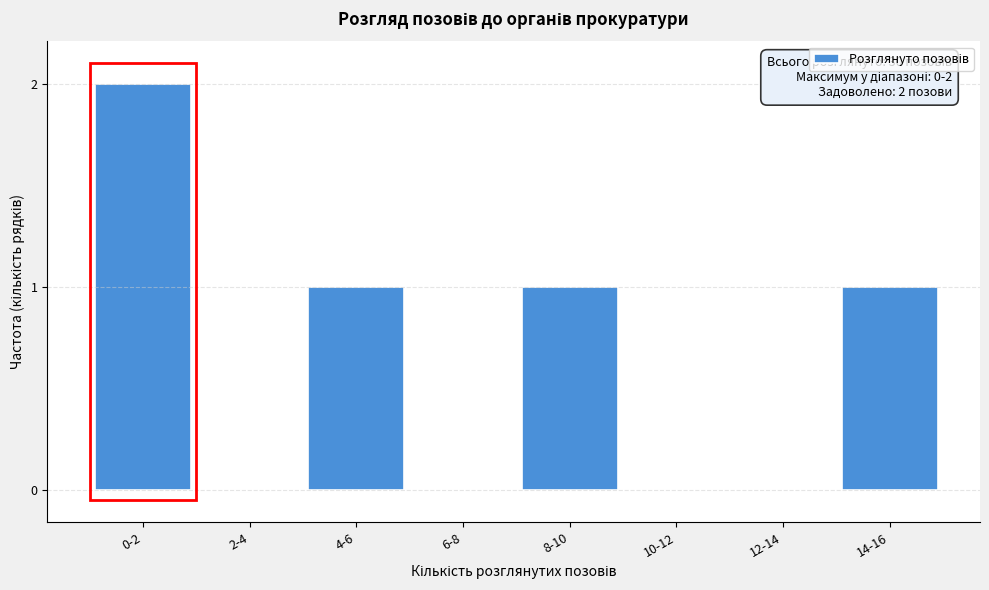

Reading right to left, list all the values displayed in this chart.

14-16=1	12-14=0	10-12=0	8-10=1	6-8=0	4-6=1	2-4=0	0-2=2